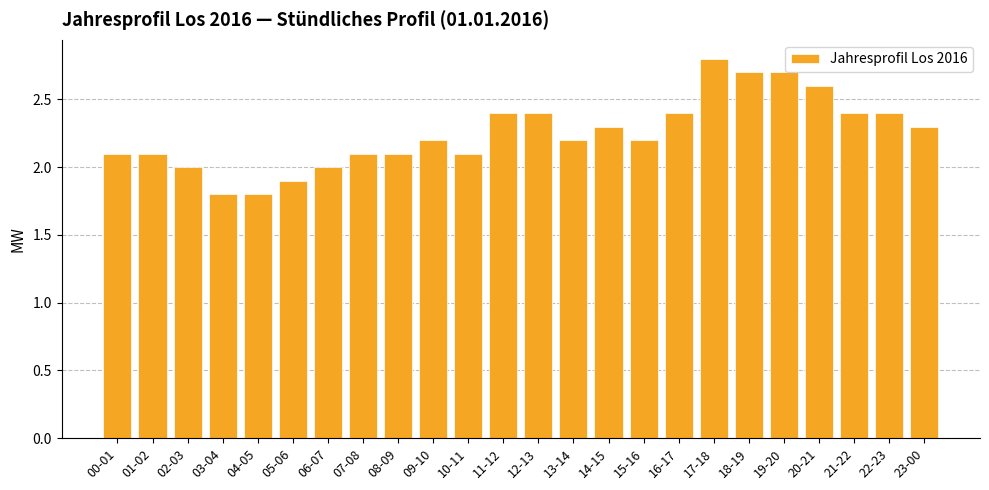

True or false: the data shows 1.8 at 03-04.

True